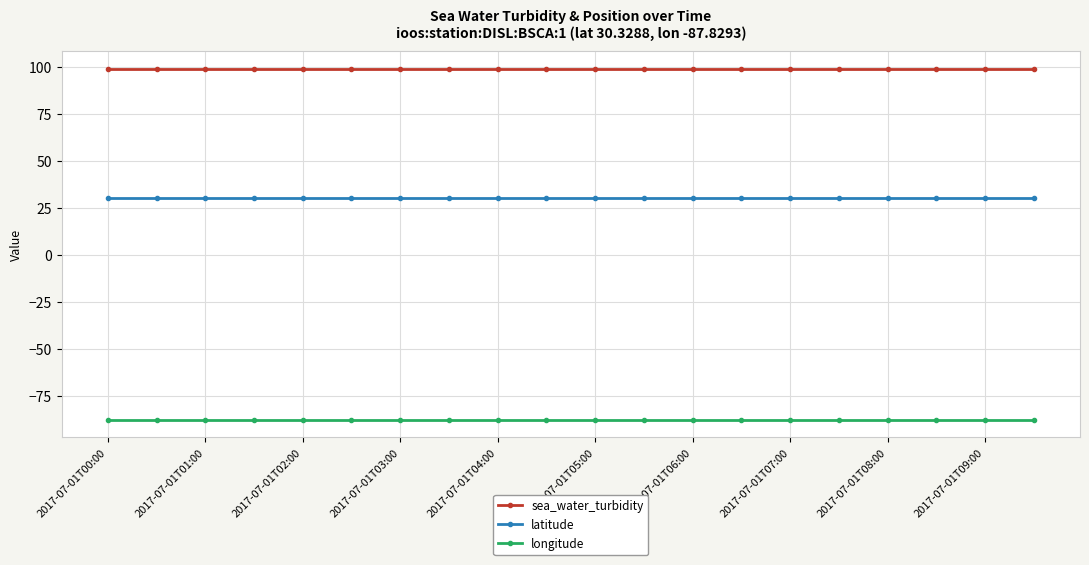

What is the value of the latitude point at the 4th from the left?

30.3